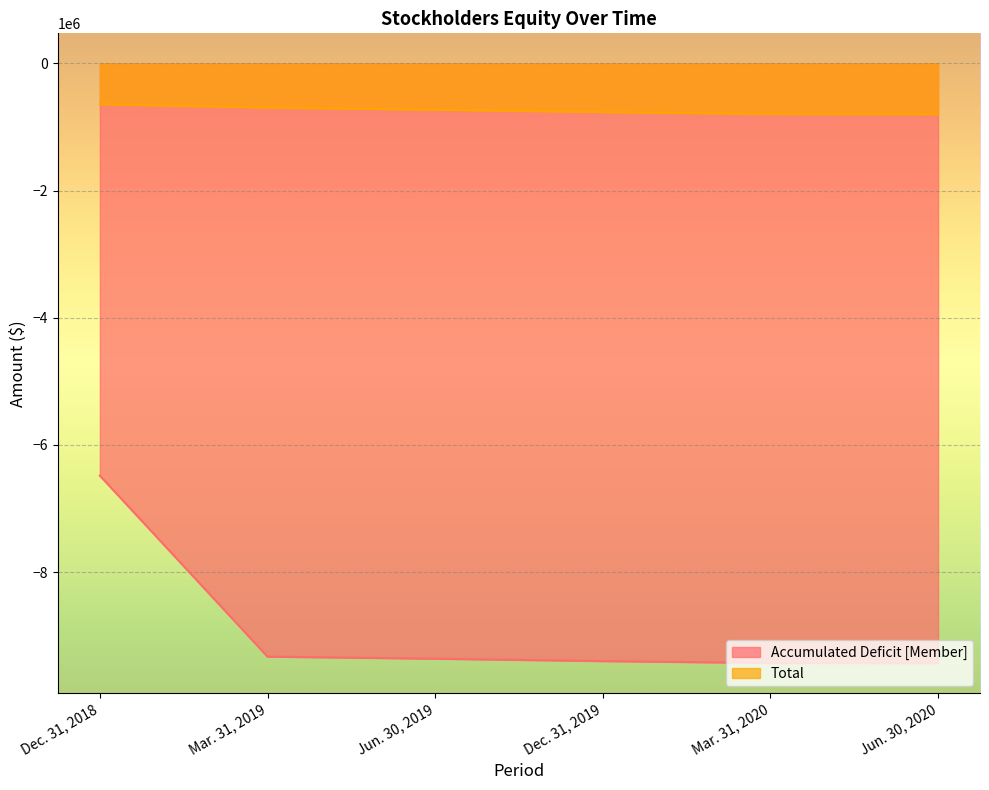

Which has a higher value, Jun. 30, 2019 or Dec. 31, 2018?

Dec. 31, 2018